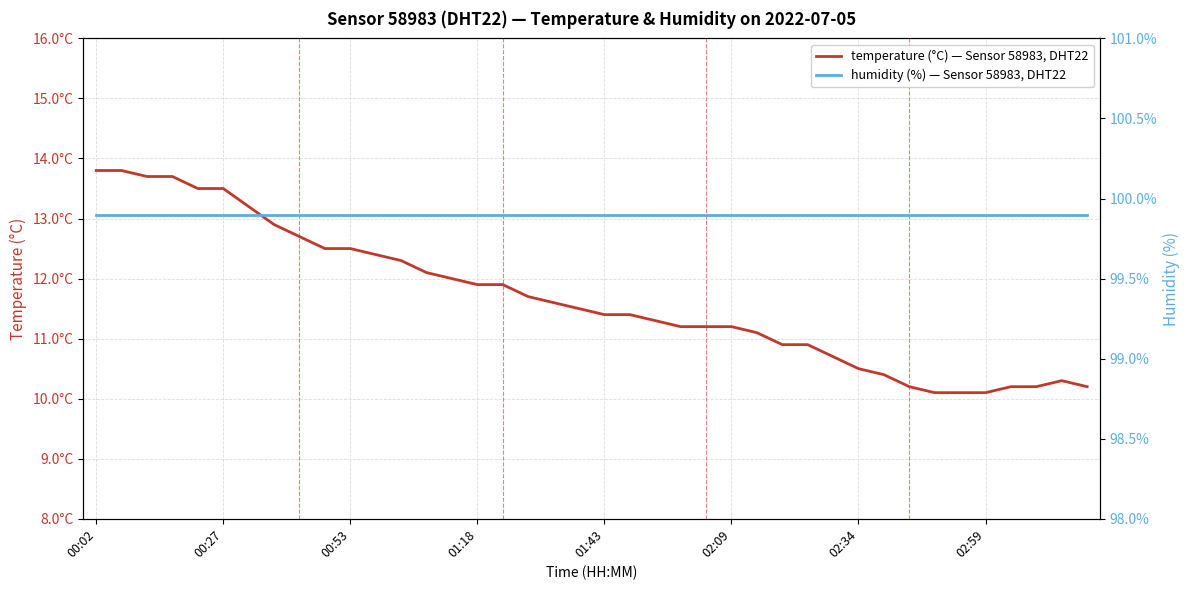

At 26, list the series in order from largest to smallest.

humidity (%) — Sensor 58983, DHT22, temperature (°C) — Sensor 58983, DHT22